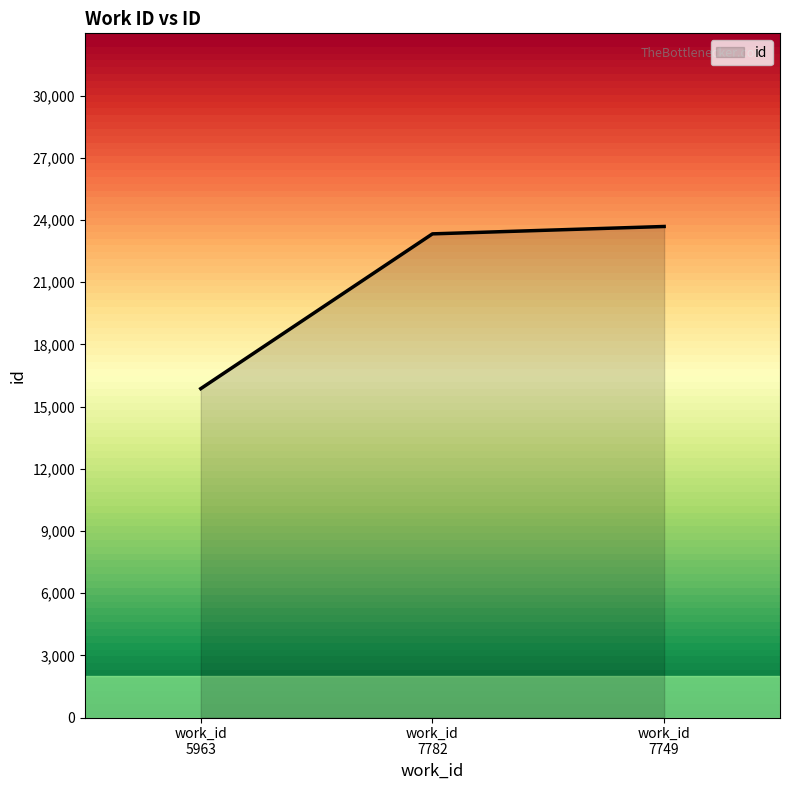

Which label corresponds to the largest value in the chart?

work_id
7749